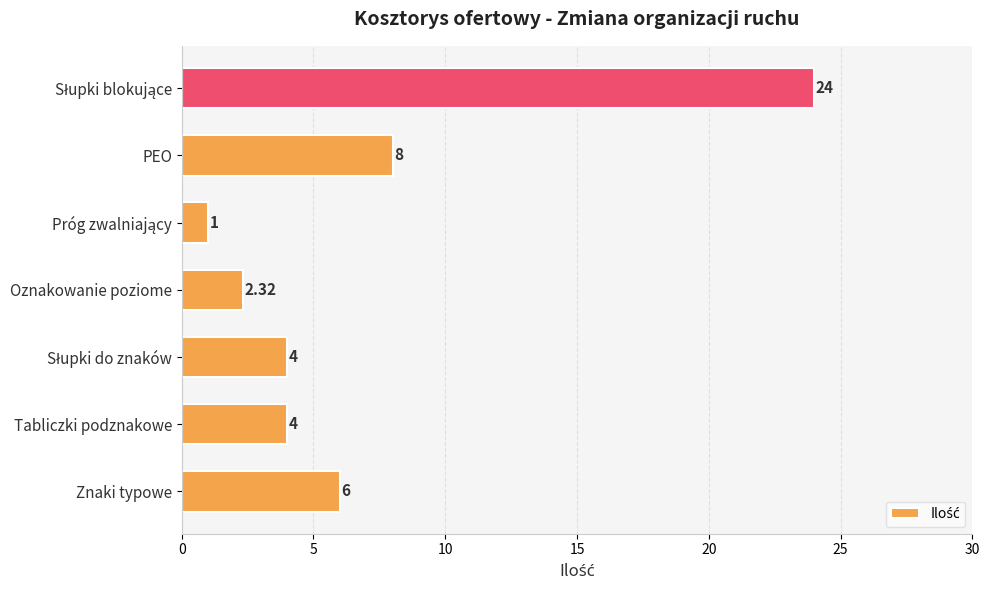

At which label is the value closest to 12?

PEO